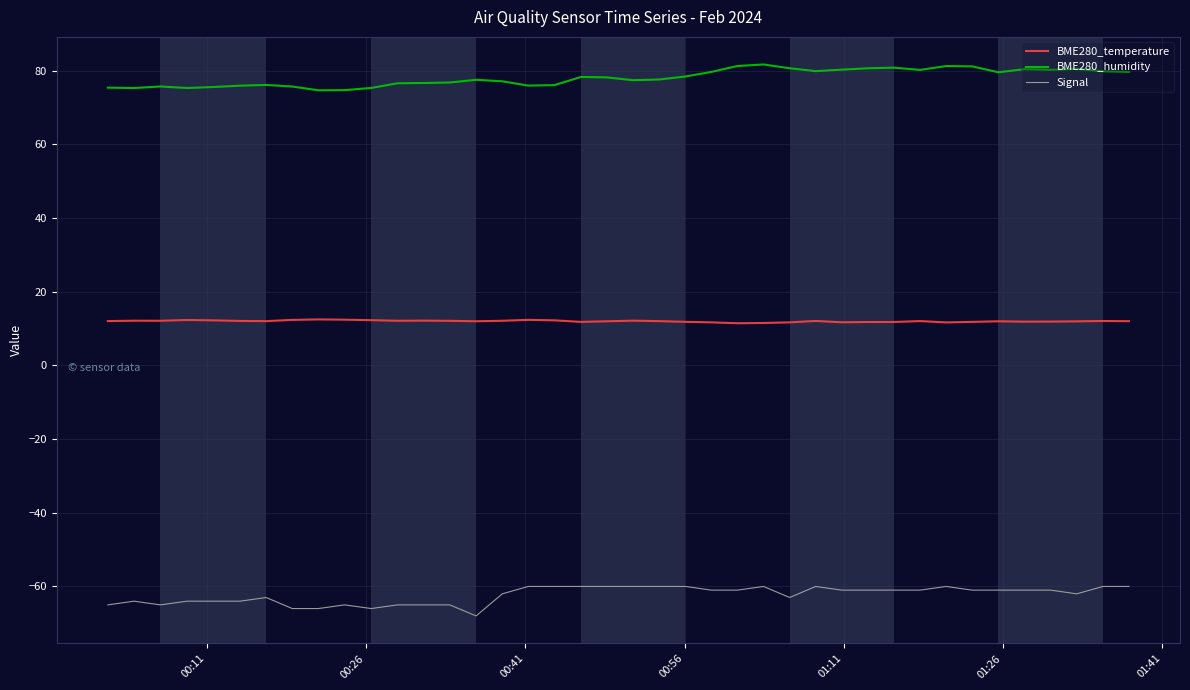

Which series has the largest range (max minus min)?

Signal